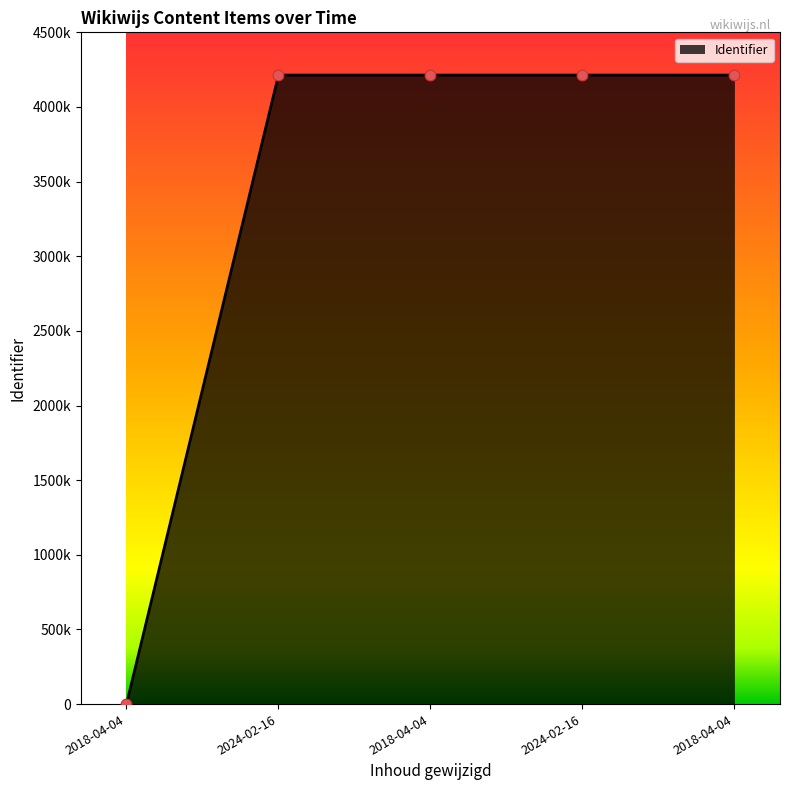

Is this an area chart (filled region under the line)?

Yes